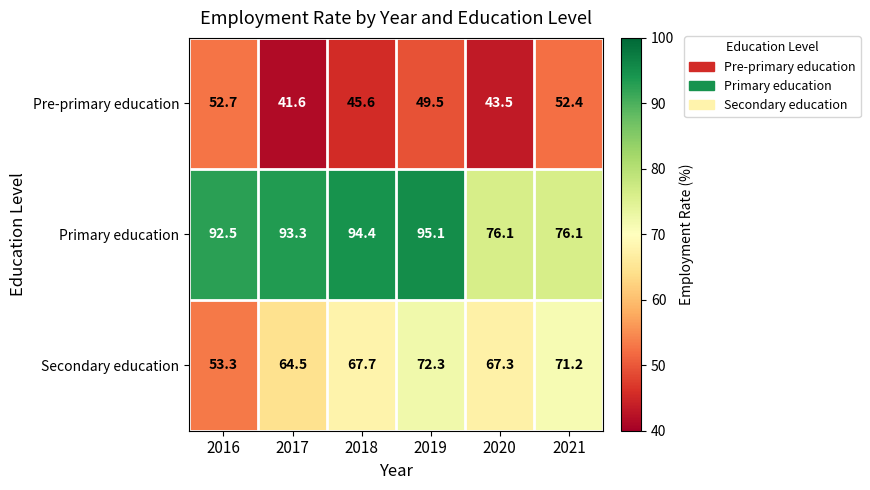

Which series has the largest total across all categories?

Primary education